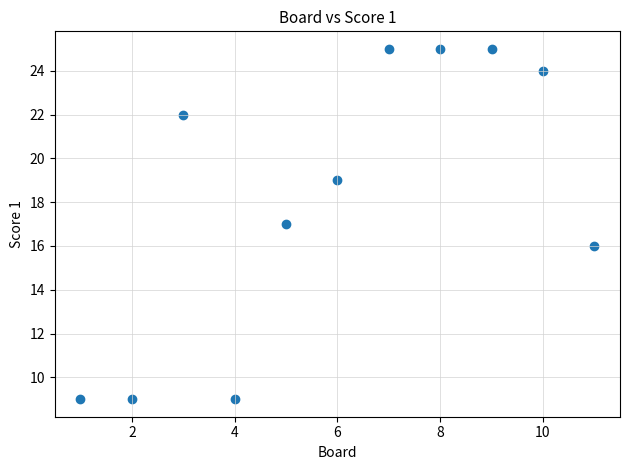

What is the range of Y values (max minus min)?

16